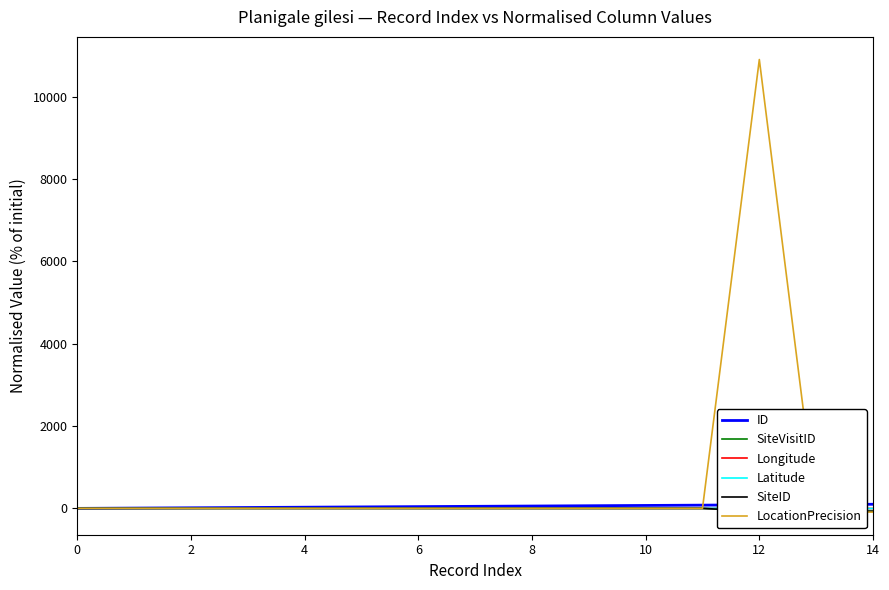

Which series has the widest spread of values?

LocationPrecision